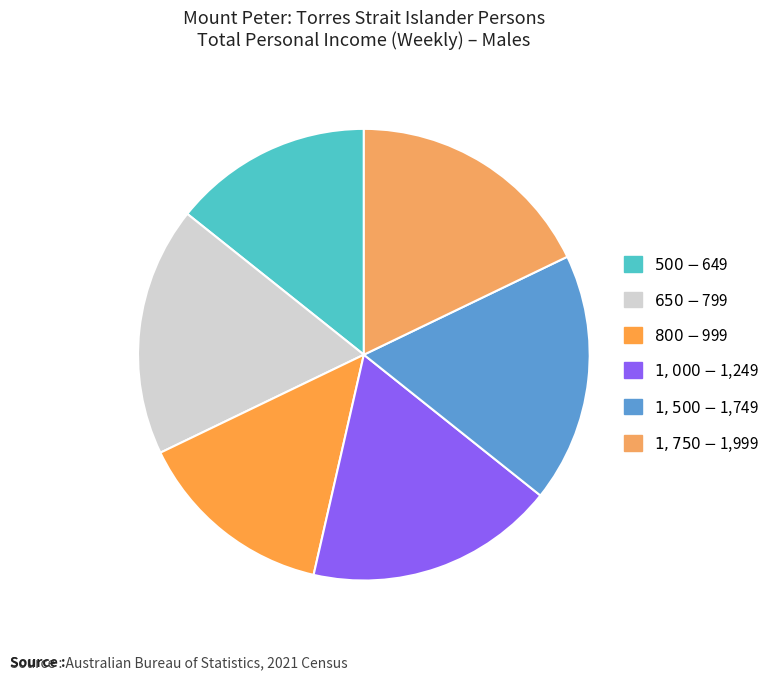

What percentage do $800-$999 and $1,750-$1,999 together represent?

32.1%